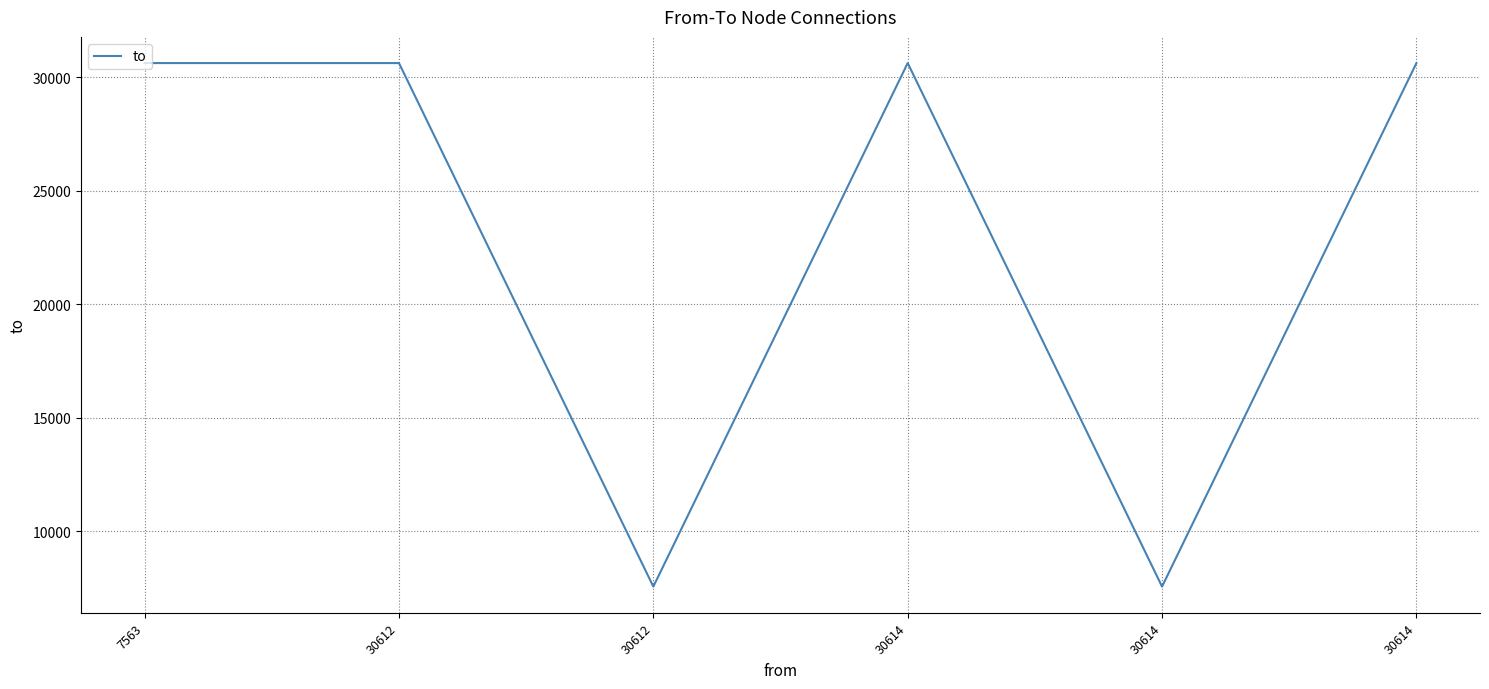

How many categories are shown in the chart?

6